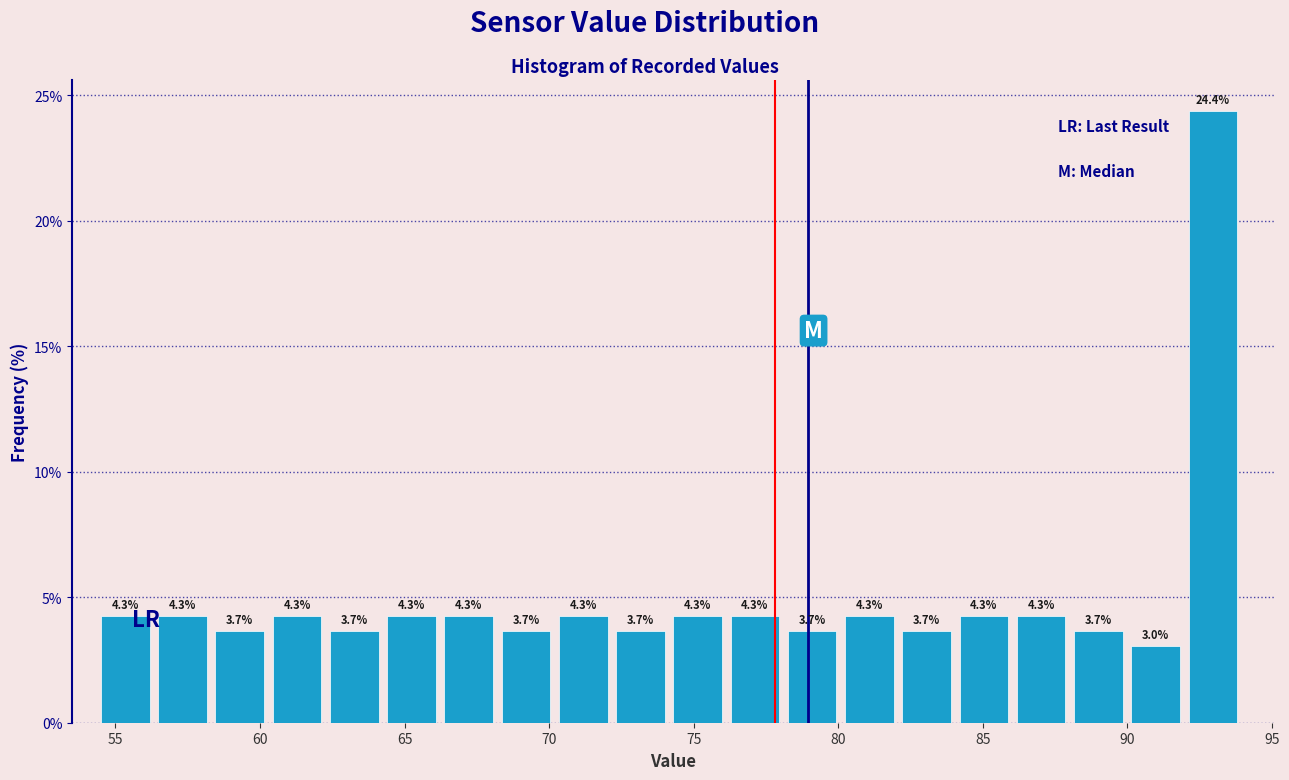

Around what value on the x-axis is the tallest bar? Give the approximate position of its centre, as read against the axis.

93.0